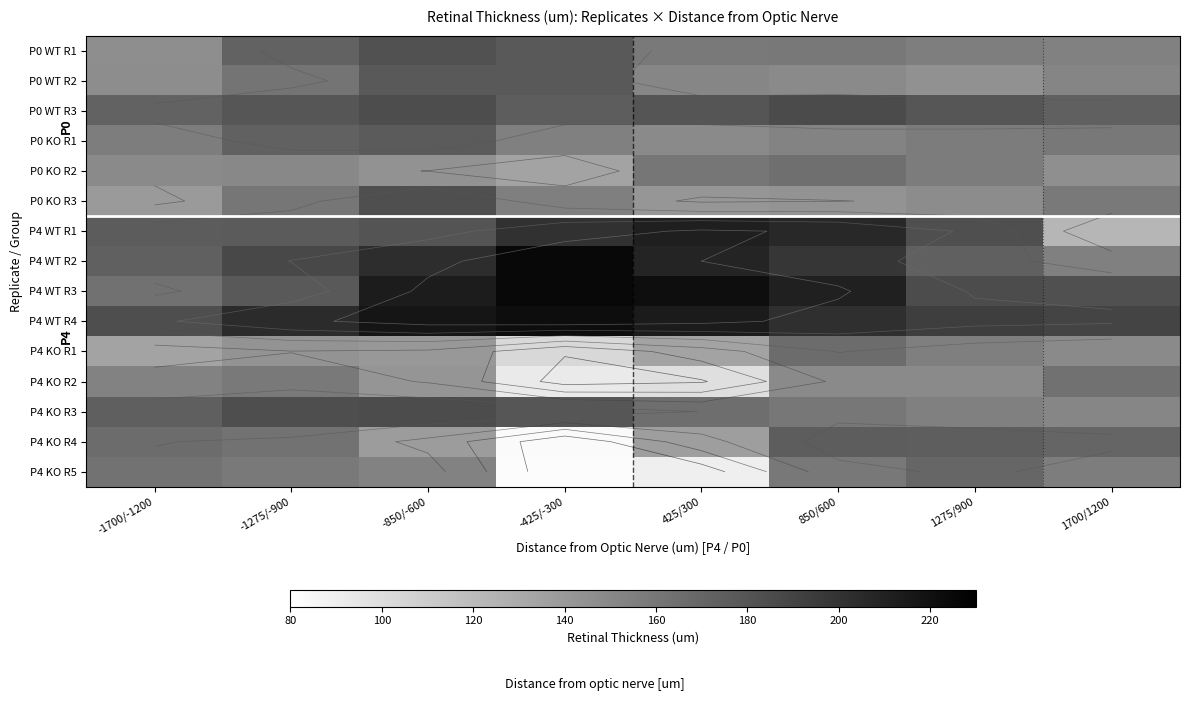

What is the smallest value displayed?

82.2